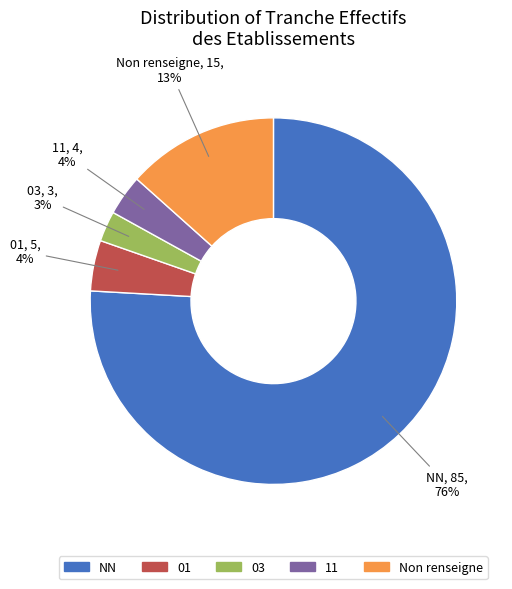

Is the sum of 11 and NN greater than half?

Yes